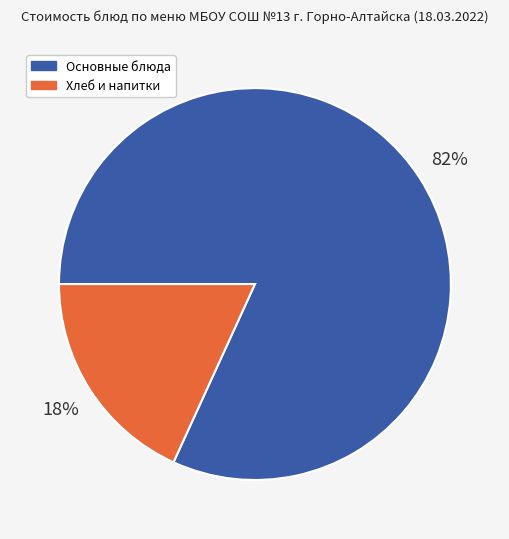

Which has a higher value, Основные блюда or Хлеб и напитки?

Основные блюда